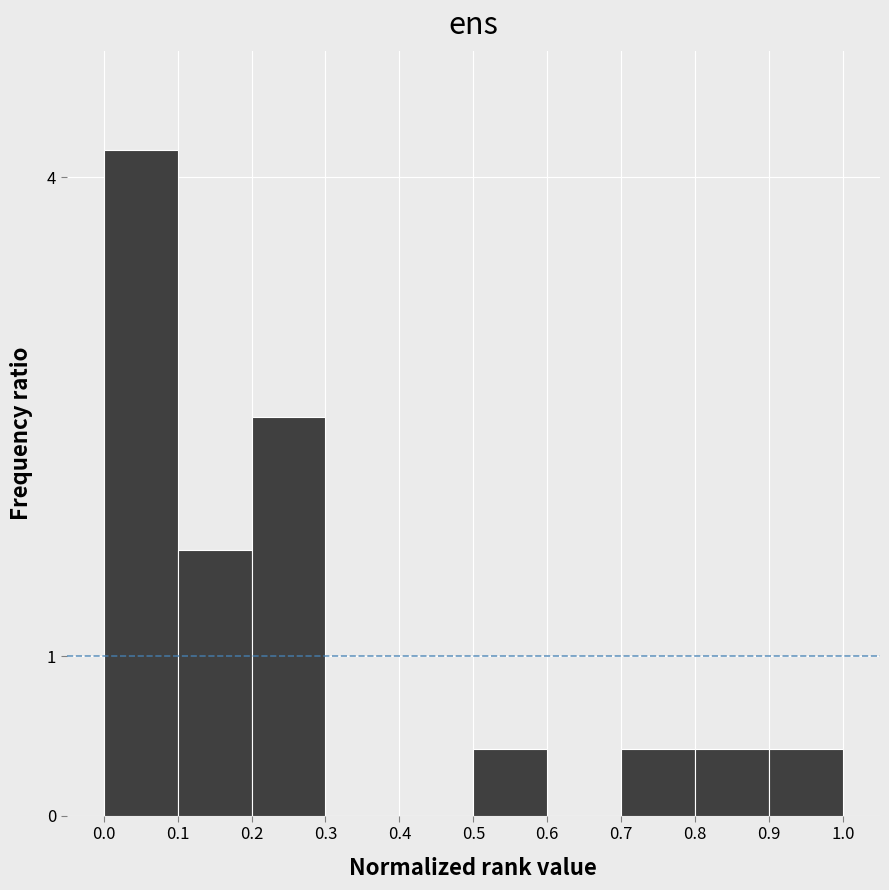

Over which range of the x-axis is the bar tallest?

0.0 to 0.1